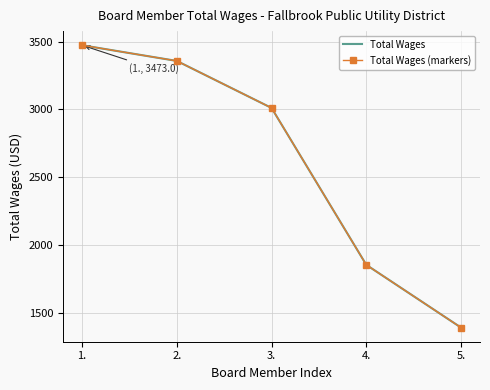

Is this an area chart (filled region under the line)?

No